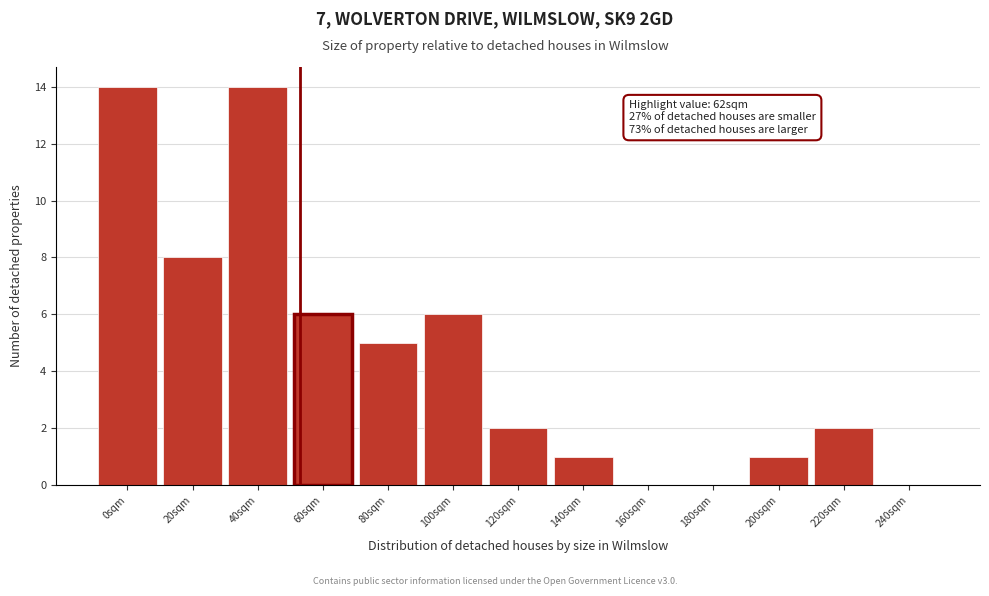

Reading left to right, transcribe all the data shown in this chart.

0sqm=14	20sqm=8	40sqm=14	60sqm=6	80sqm=5	100sqm=6	120sqm=2	140sqm=1	160sqm=0	180sqm=0	200sqm=1	220sqm=2	240sqm=0